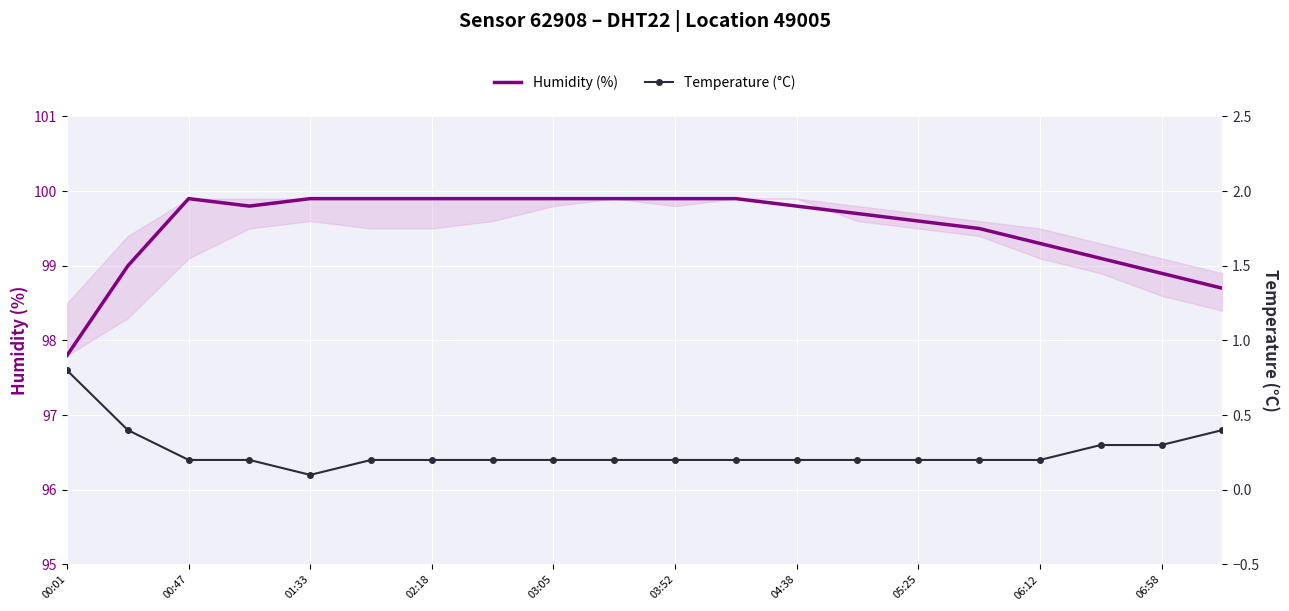

The Humidity (%) series shows 99.9 at 00:47. True or false?

True